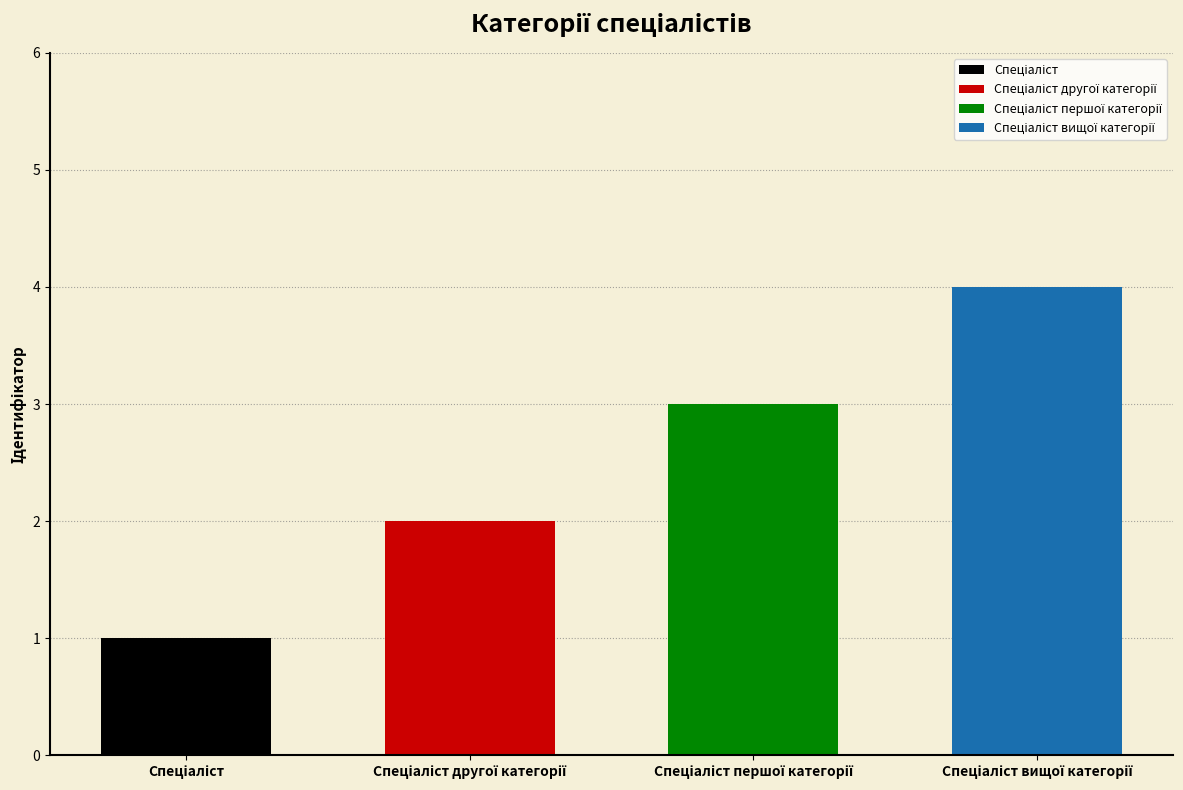

What is the label of the 4th bar from the right?

Спеціаліст